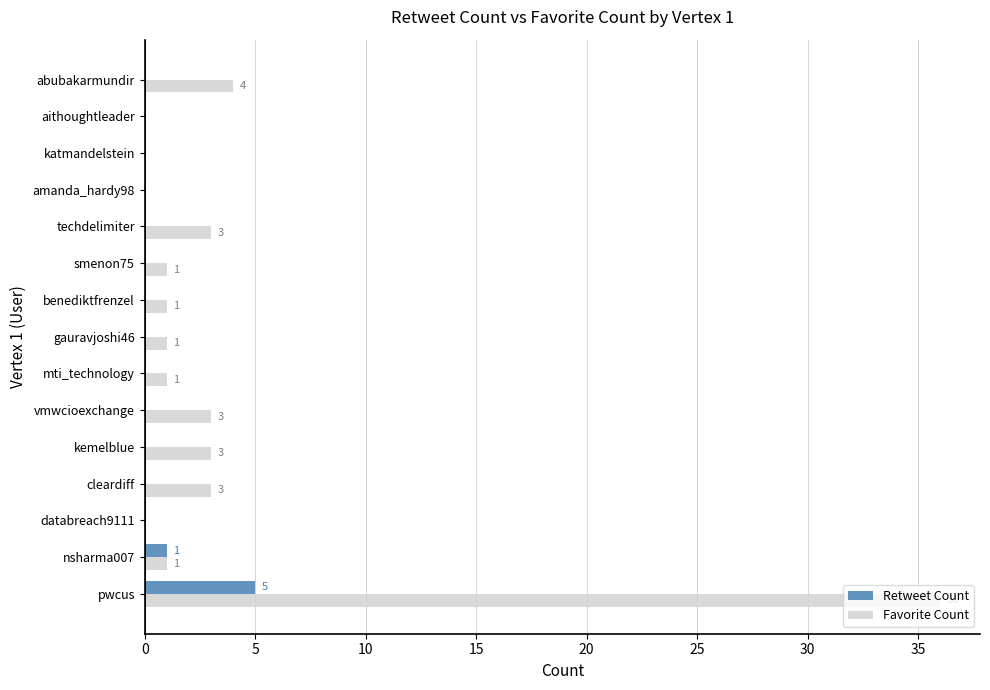

What is the sum of all Retweet Count values?

6